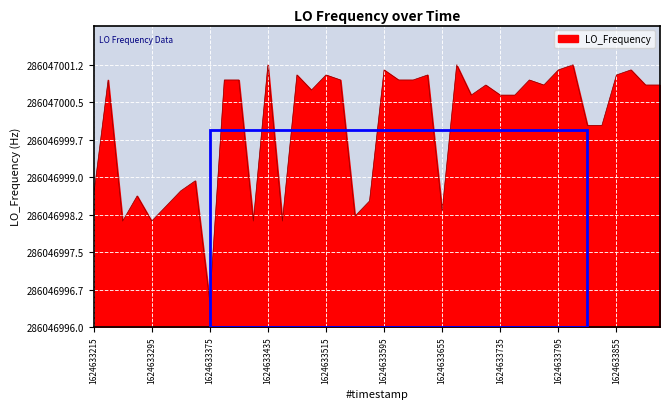

Does the chart have visible grid lines?

Yes